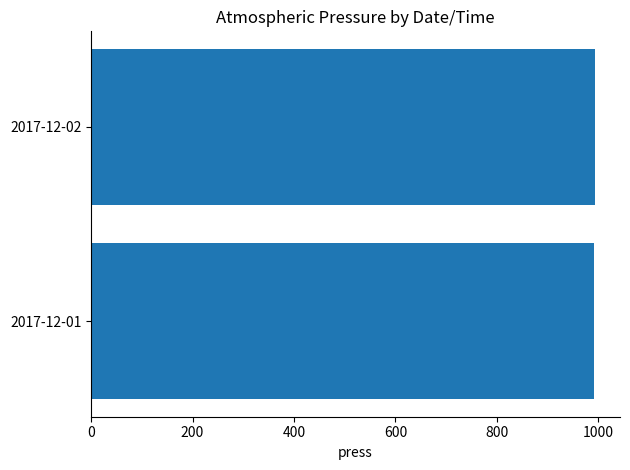

What is the average value?

992.4